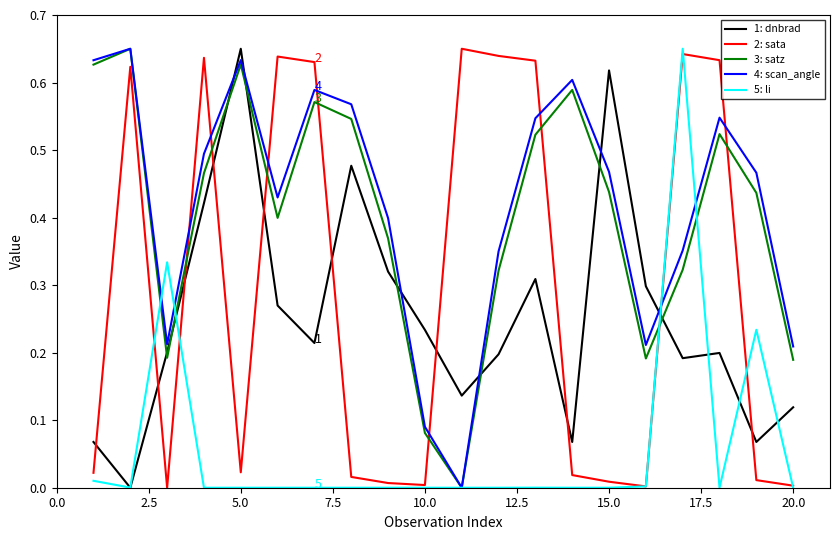

After their last crossing, which series has the higher values: 1: dnbrad or 5: li?

1: dnbrad